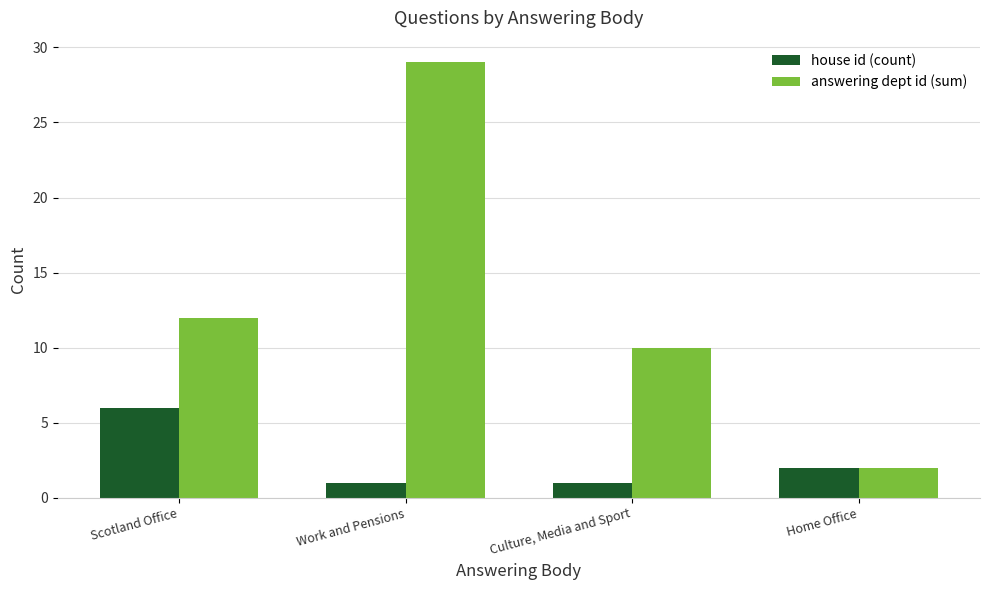

How many bars are there in each group?

2